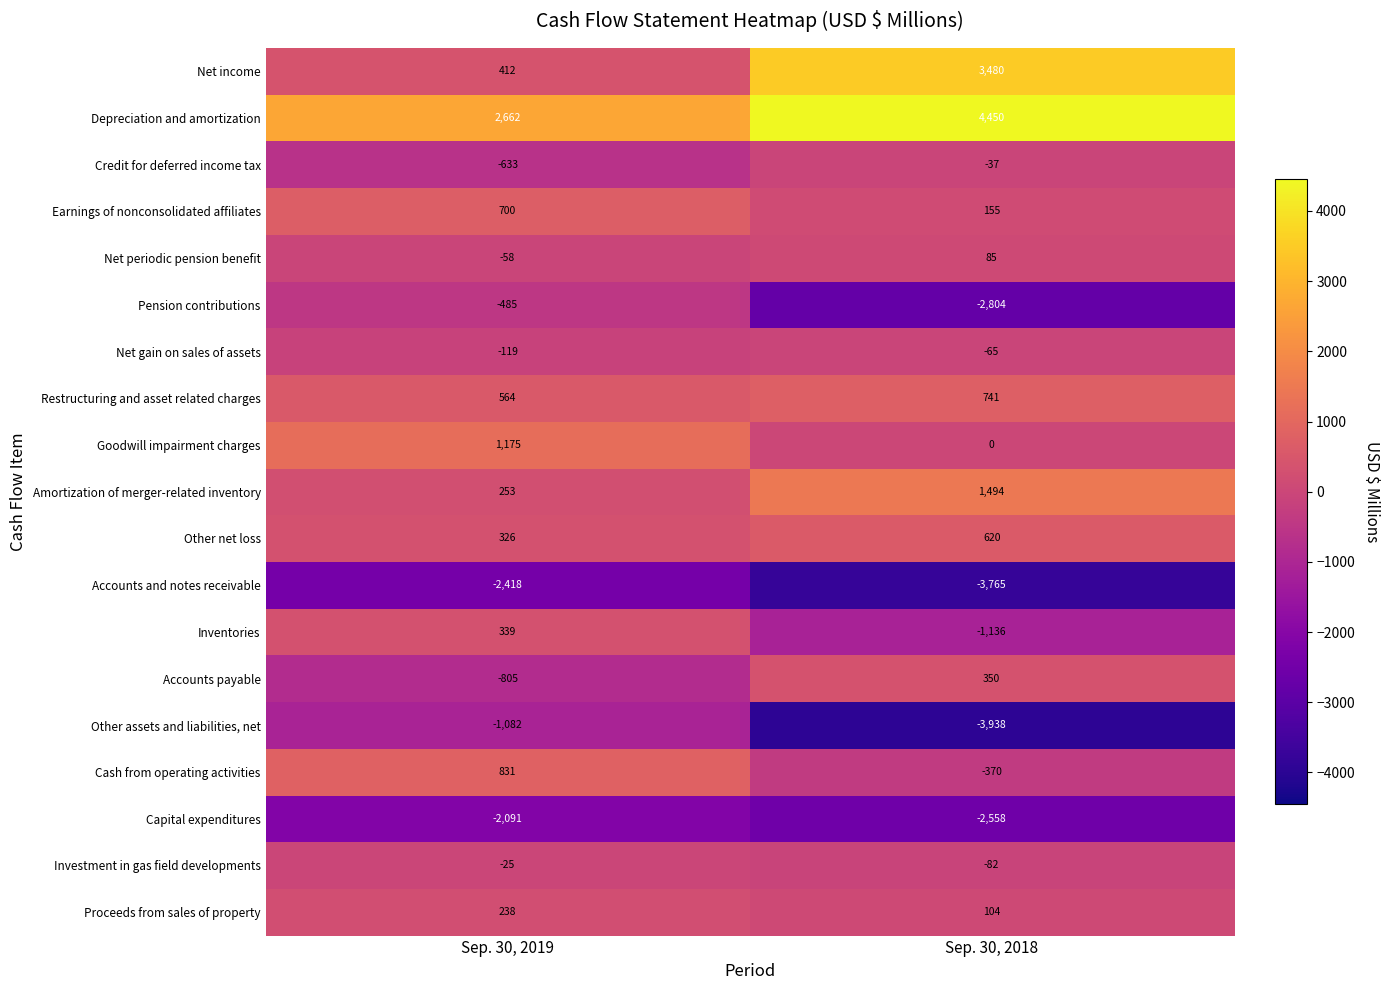

Is it true that Proceeds from sales of property equals 402 at Sep. 30, 2019?

False